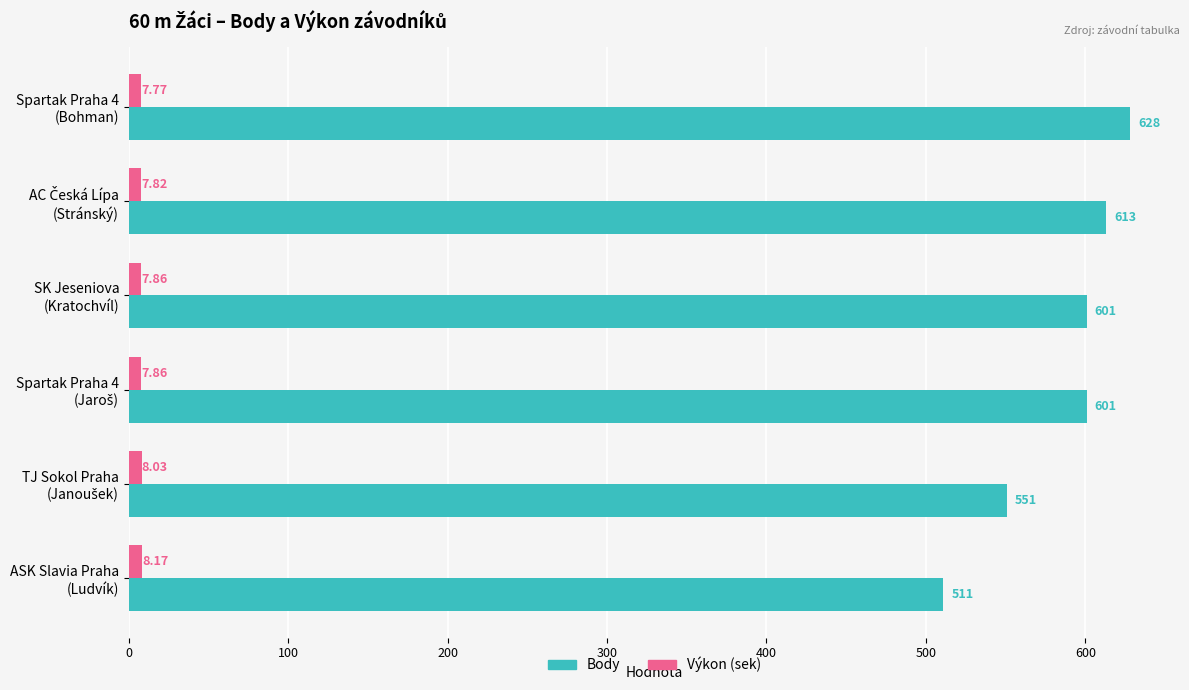

Rank the series by their maximum value, from lowest to highest.

Výkon (sek), Body